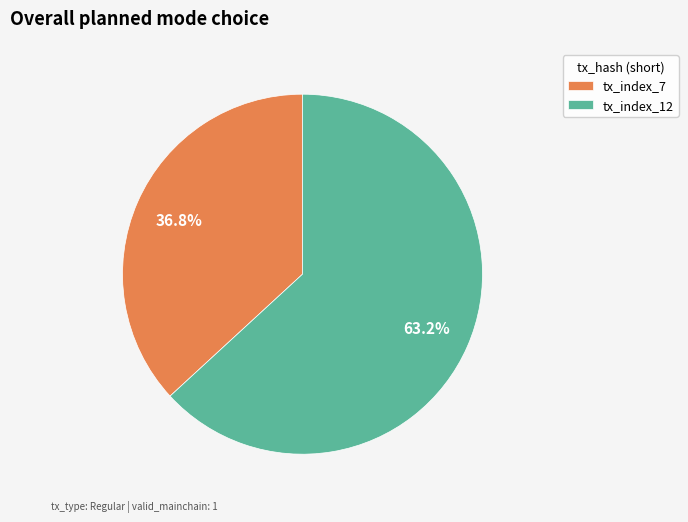

Does any single category account for the majority?

Yes